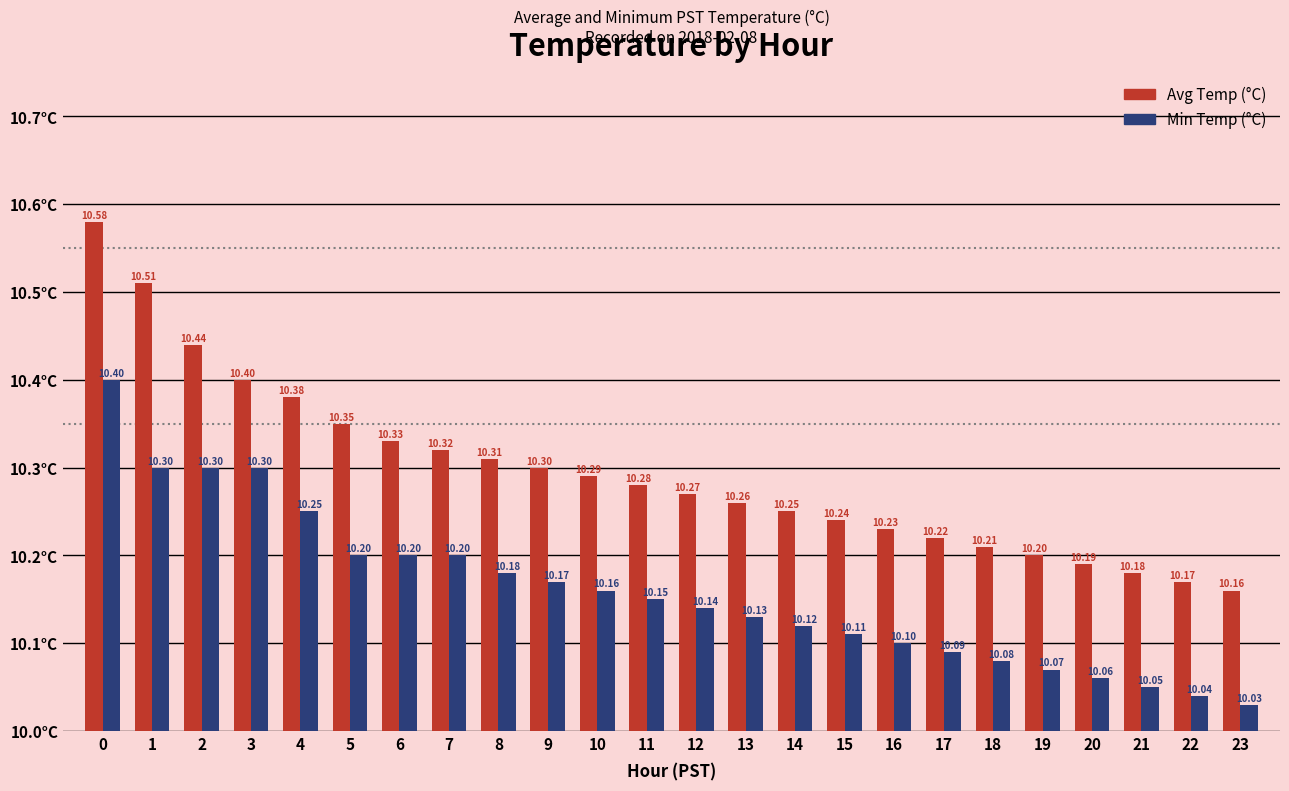

Are the bars grouped side by side (vs. stacked)?

Yes